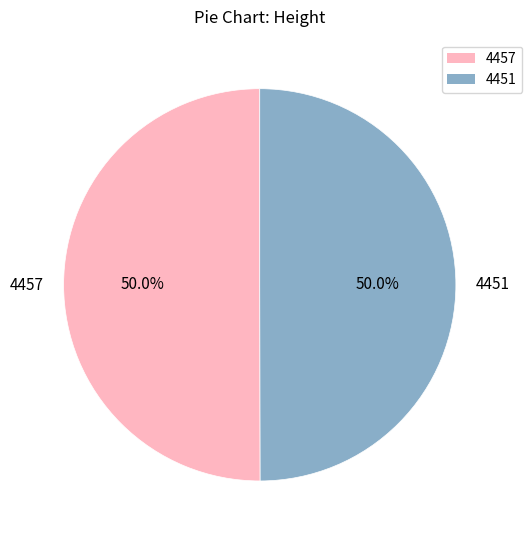

True or false: 4457 accounts for 58% of the total.

False